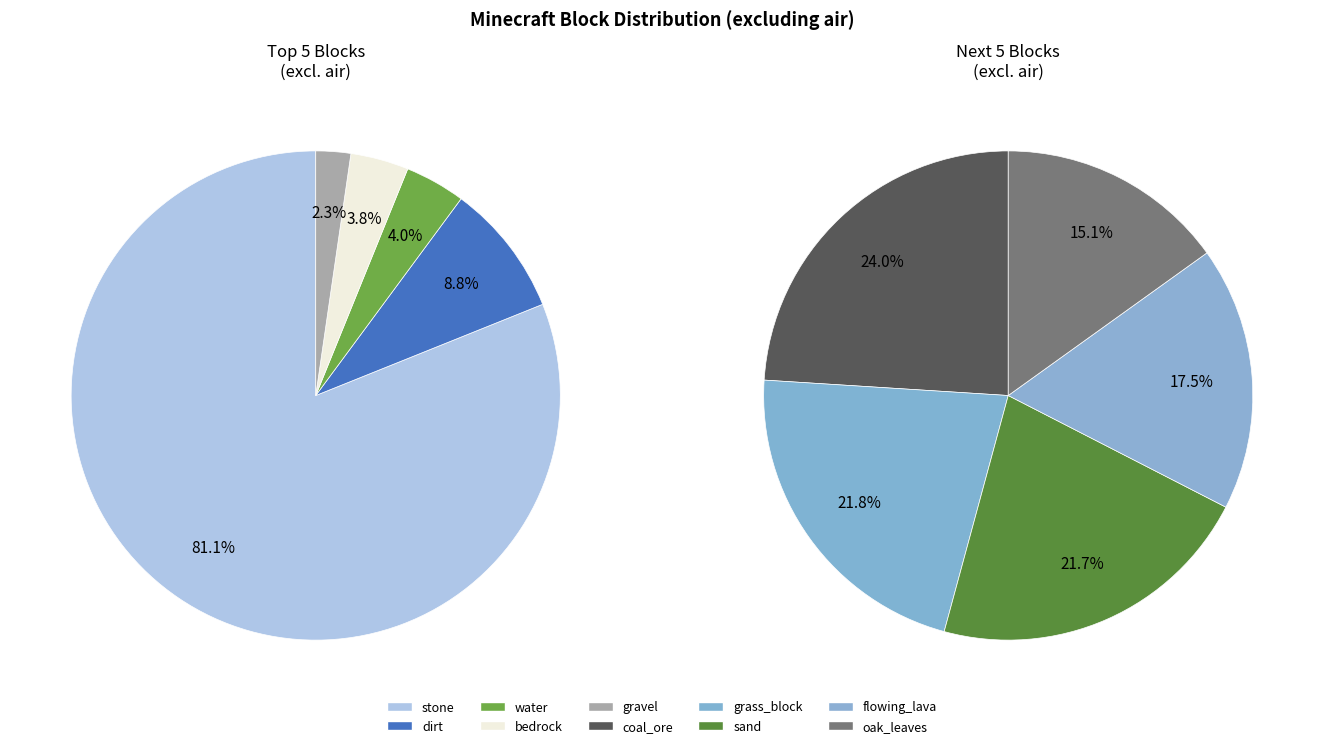

Is minecraft:stone the majority of the pie?

Yes